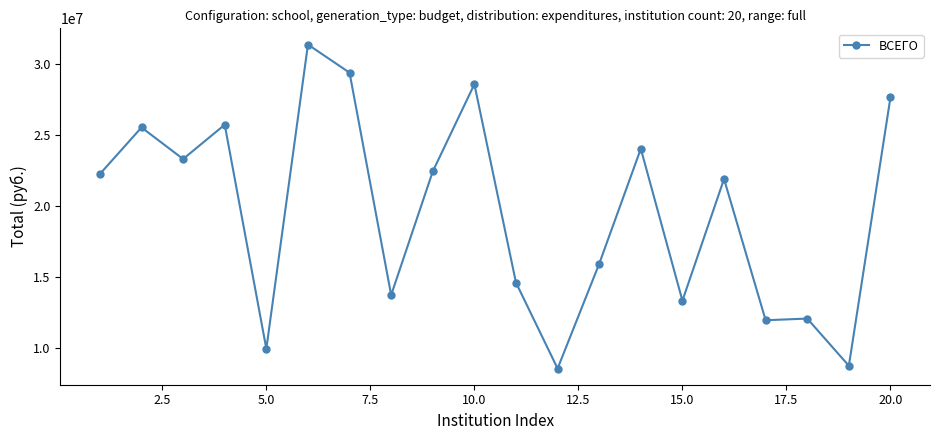

What is the minimum value shown in the chart?

8537514.3